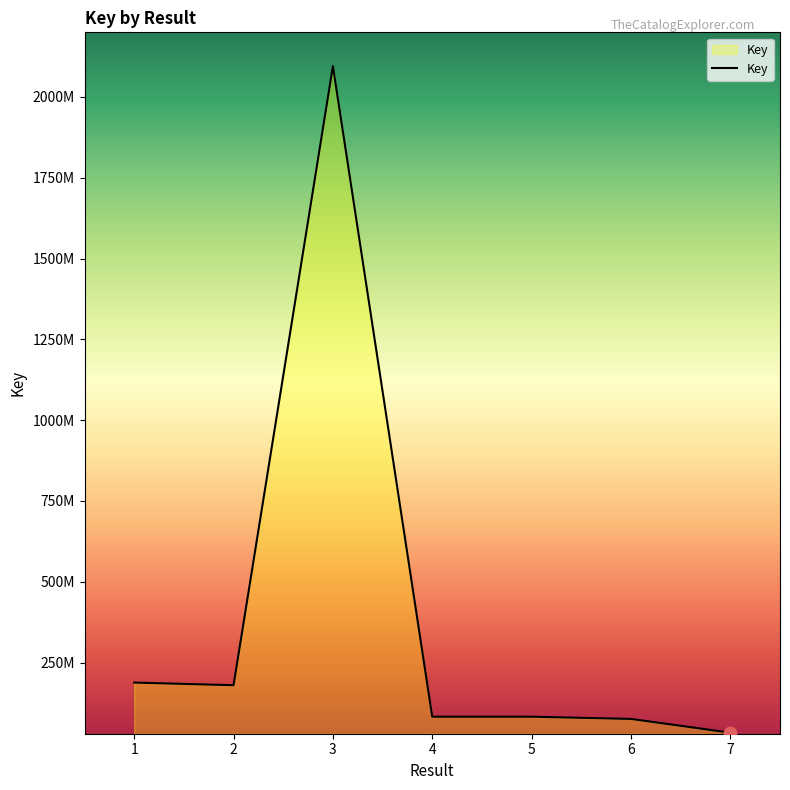

Does the chart have visible grid lines?

No